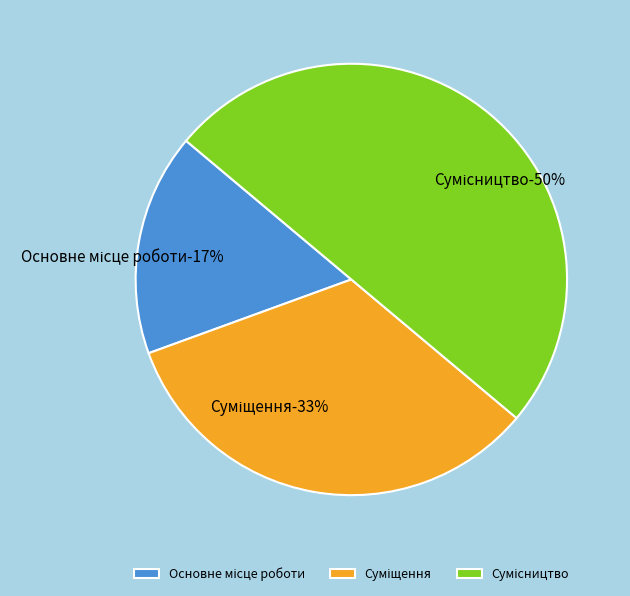

Which slice is the largest?

Сумісництво